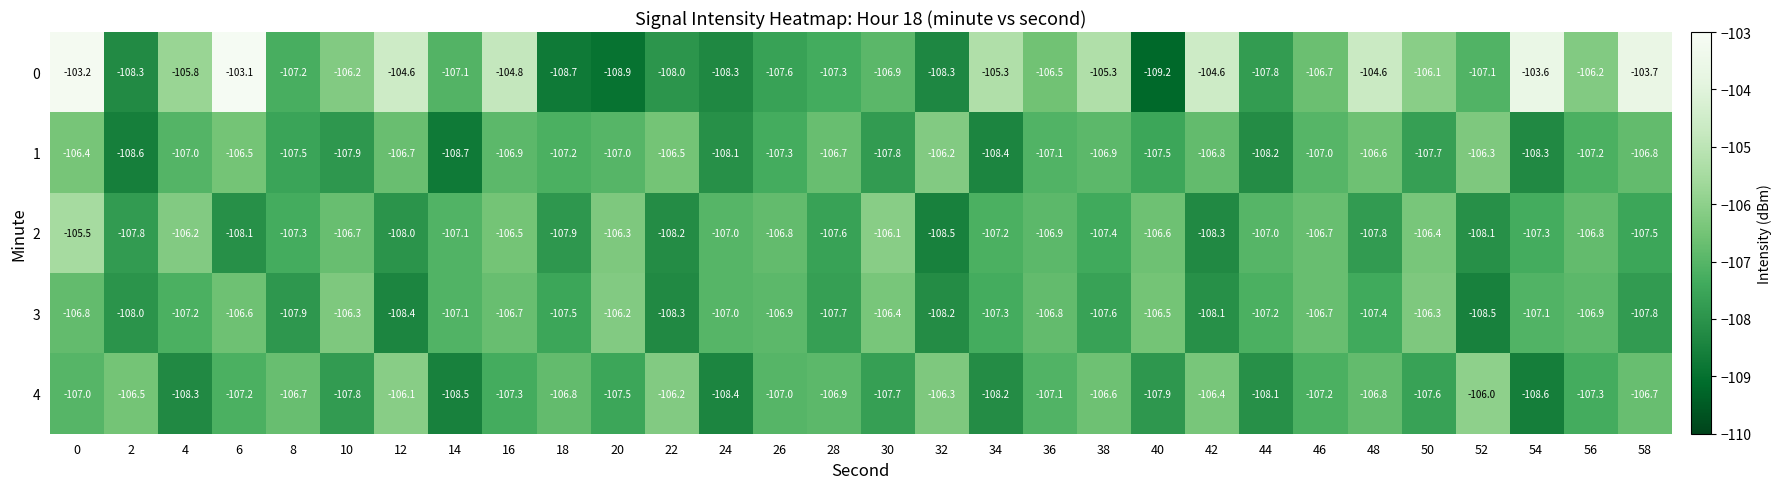

What is the total value across all series at 30?

-534.9